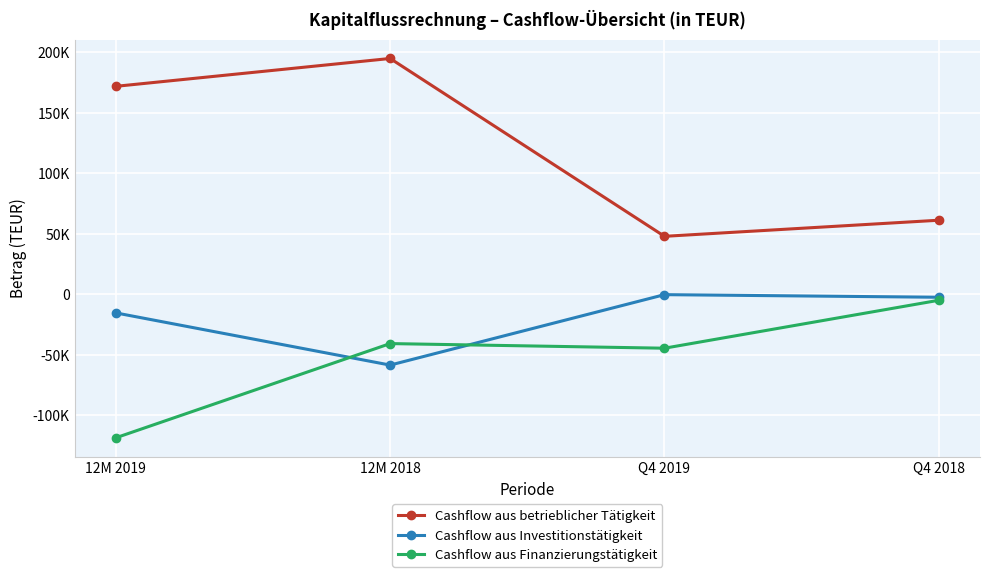

Rank the series at 12M 2019 from highest to lowest value.

Cashflow aus betrieblicher Tätigkeit, Cashflow aus Investitionstätigkeit, Cashflow aus Finanzierungstätigkeit